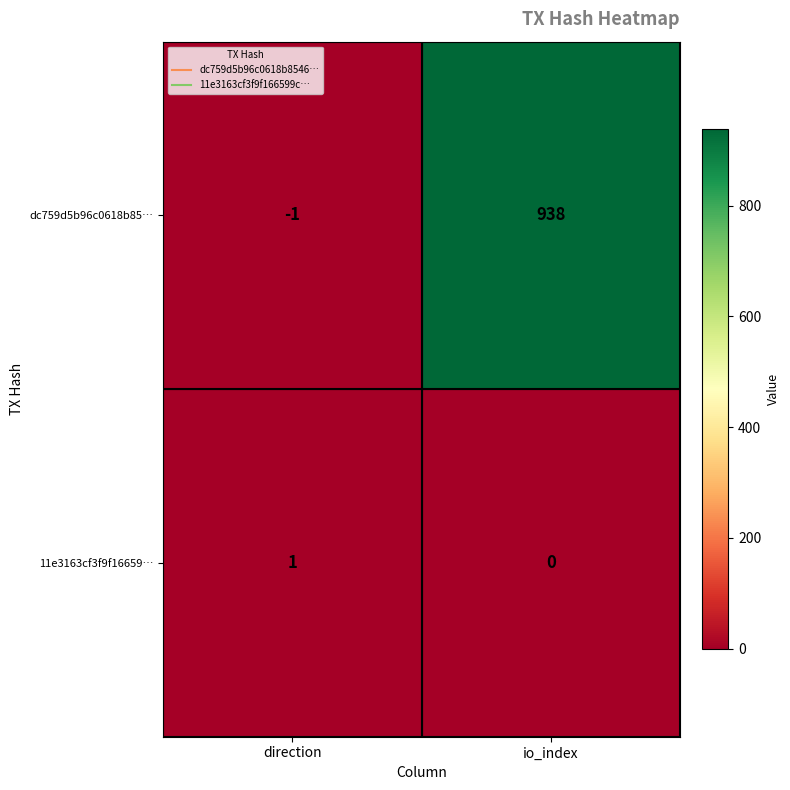

What is the greatest value displayed?

938